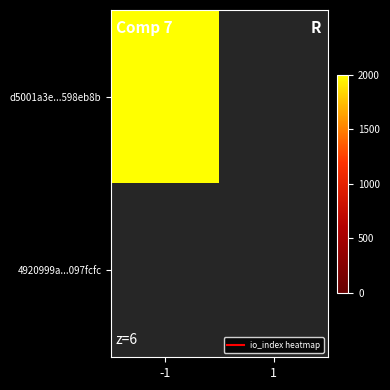

How many positive values does the d5001a3e987fcb68750e27144be82faa598eb8b series have?

1